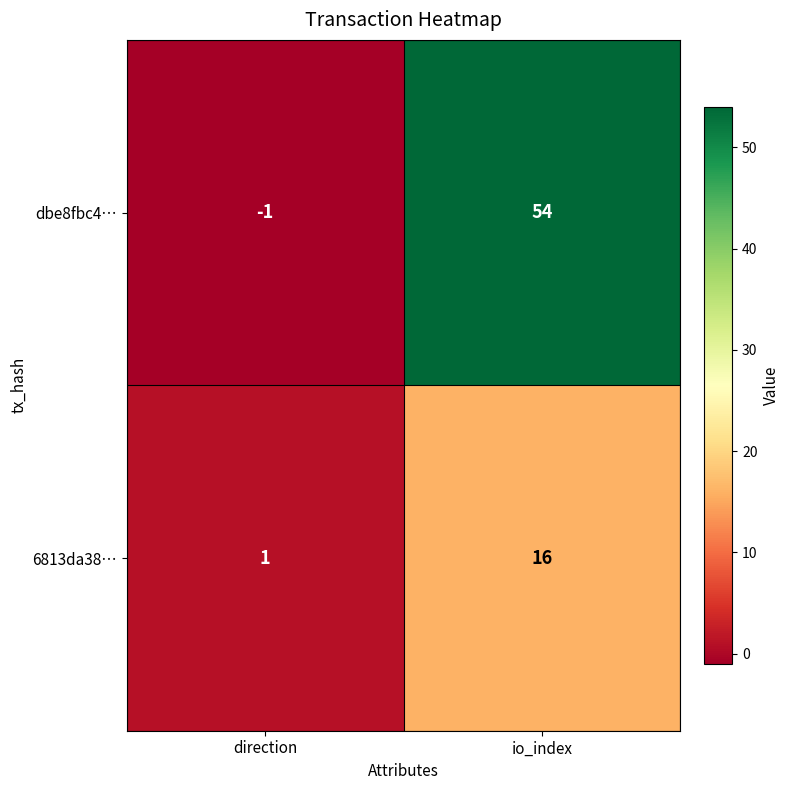

What is the difference between the 6813da38… values at io_index and direction?

15